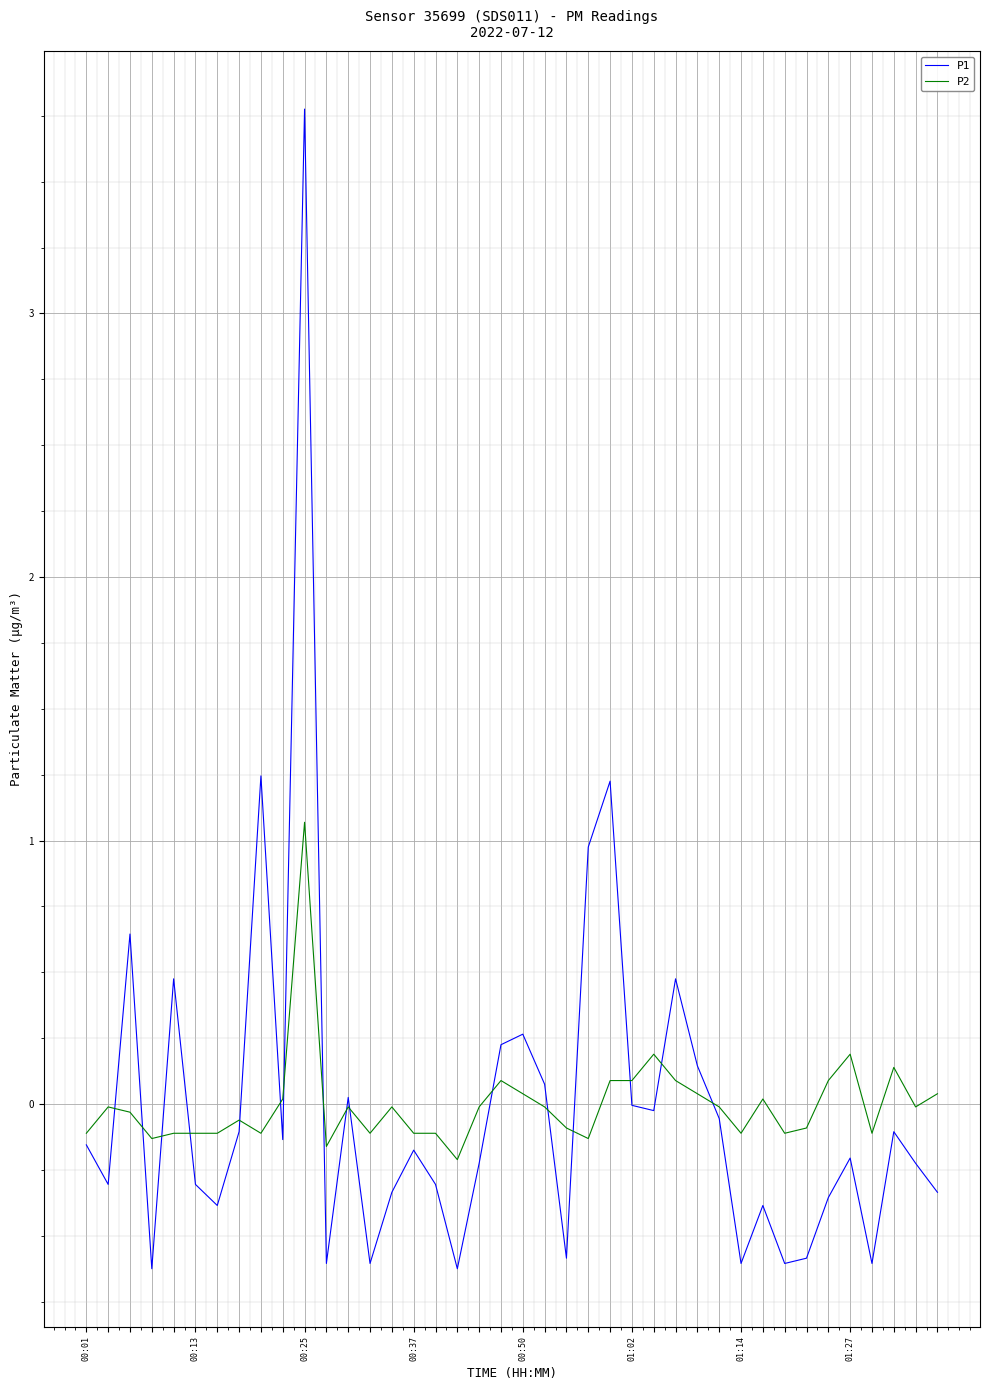

Count the number of data series in this chart.

2